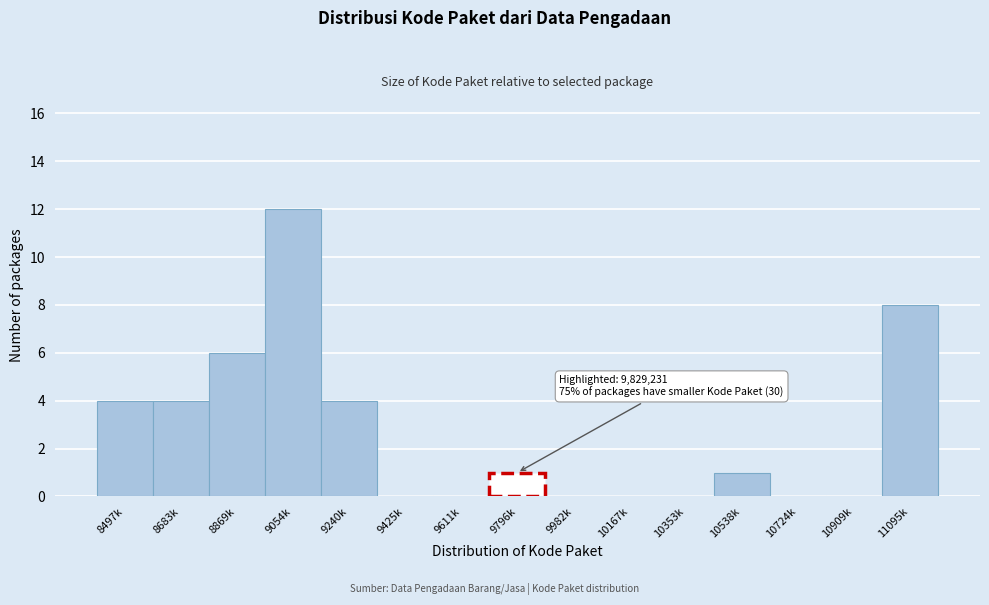

Reading left to right, extract all data points from this chart.

8497k=4	8683k=4	8869k=6	9054k=12	9240k=4	9425k=0	9611k=0	9796k=1	9982k=0	10167k=0	10353k=0	10538k=1	10724k=0	10909k=0	11095k=8